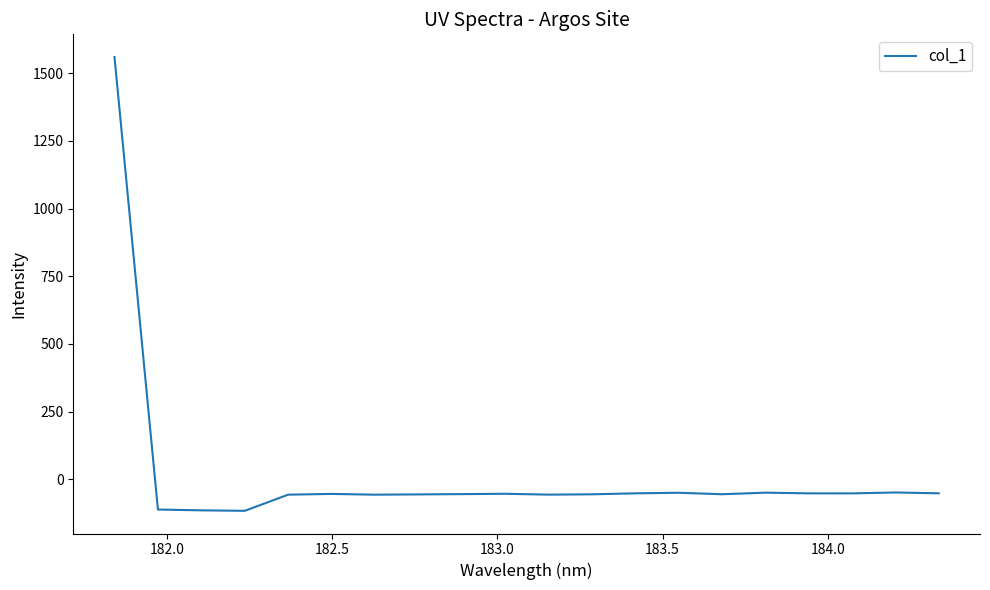

True or false: the data has more than 2 interior local peaks.

True